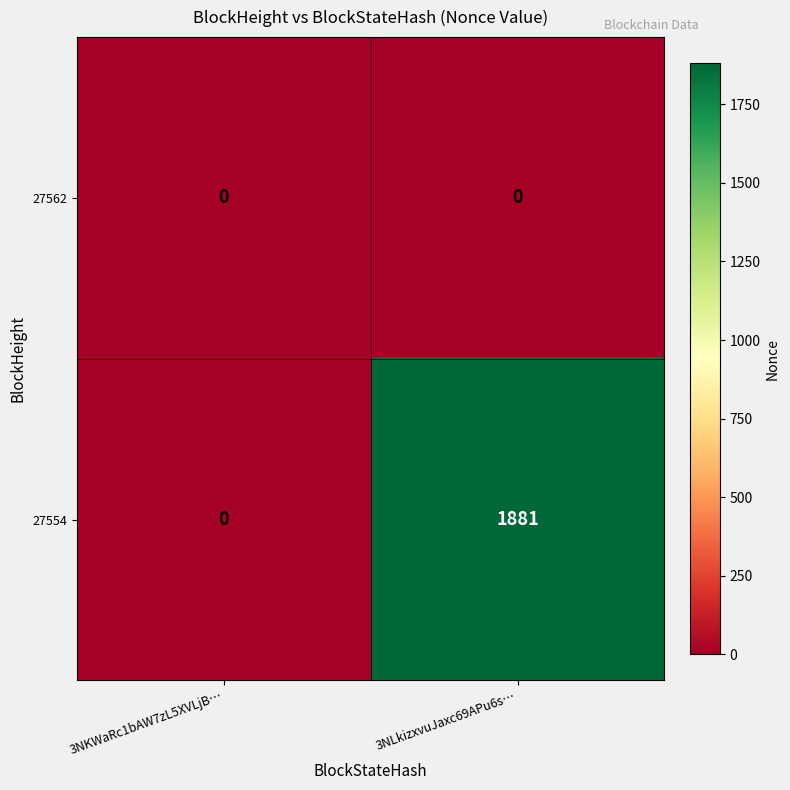

Between 3NKWaRc1bAW7zL5XVLjB… and 3NLkizxvuJaxc69APu6s…, which series saw the biggest shift?

27554